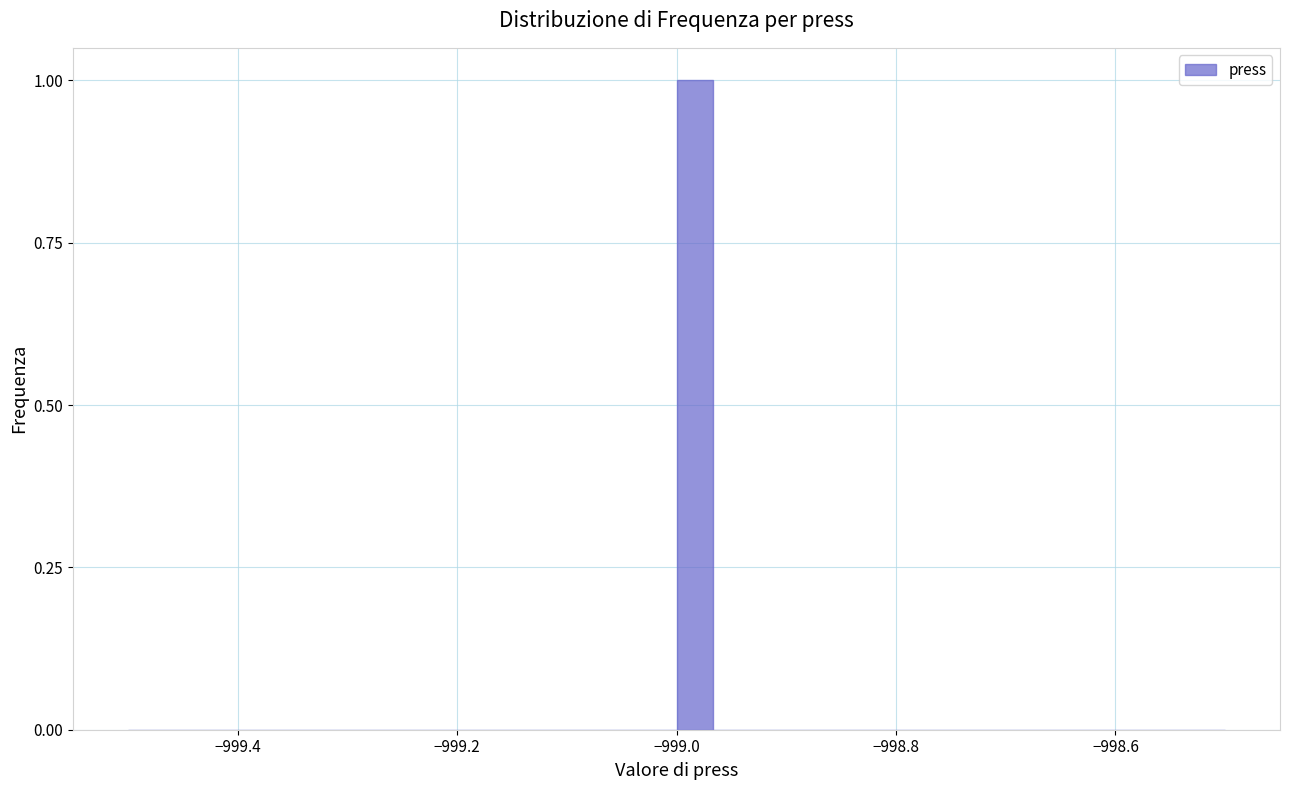

Read against the x-axis, roughly where is the centre of the tallest bar?

-998.98